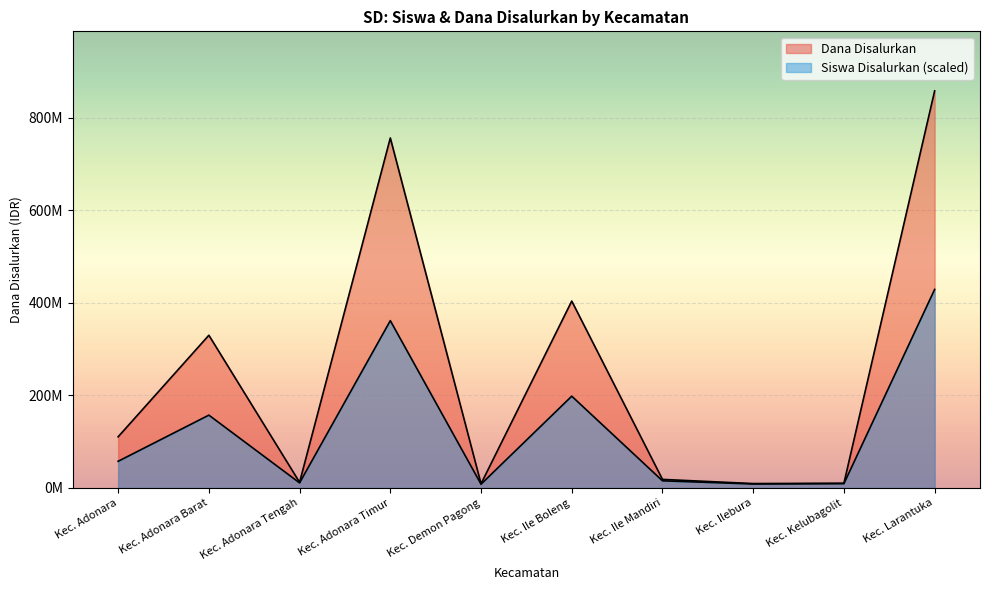

Rank the series by their maximum value, from highest to lowest.

Dana Disalurkan, Siswa Disalurkan